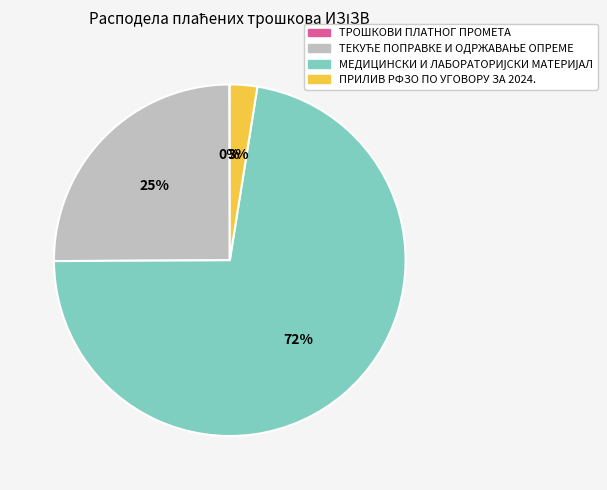

The ПРИЛИВ РФЗО ПО УГОВОРУ ЗА 2024. slice represents 15% of the pie. True or false?

False